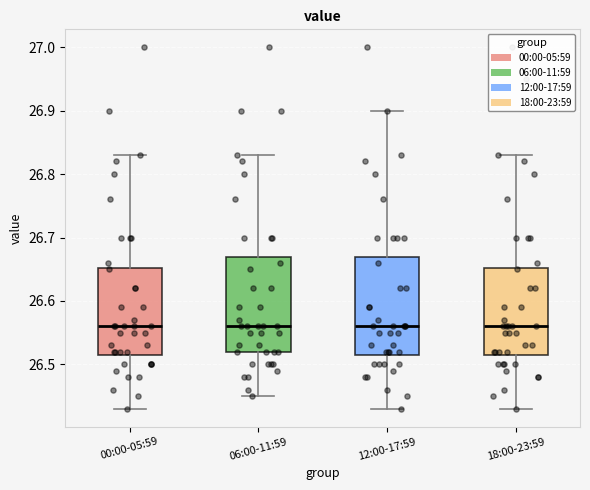

Reading left to right, read every box against the y-axis: the position of its median line, the range the box covers, and the ends of its whiskers. The values are not printed on the chart, so give them approximately, as read against the axis.

00:00-05:59: median 26.56, box 26.52 to 26.65, whiskers 26.43 to 26.83
06:00-11:59: median 26.56, box 26.52 to 26.67, whiskers 26.45 to 26.83
12:00-17:59: median 26.56, box 26.52 to 26.67, whiskers 26.43 to 26.90
18:00-23:59: median 26.56, box 26.52 to 26.65, whiskers 26.43 to 26.83